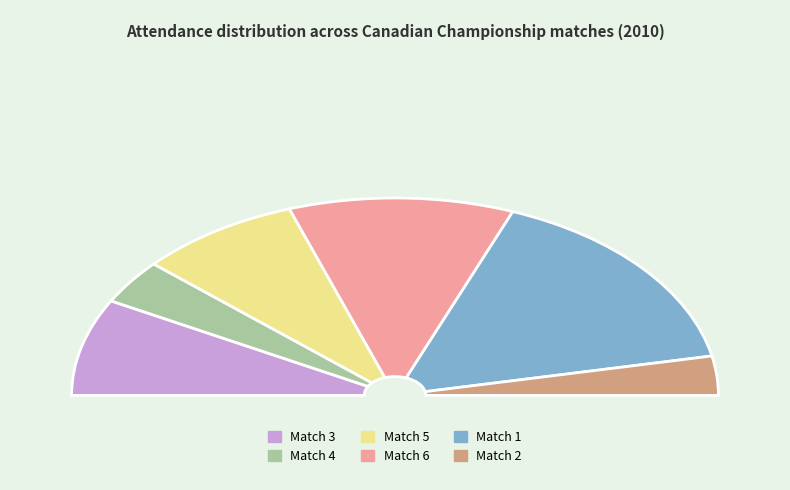

True or false: Match 4 accounts for 1% of the total.

False